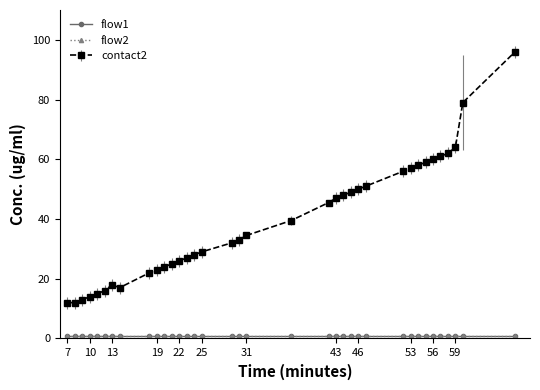

Is this an area chart (filled region under the line)?

No